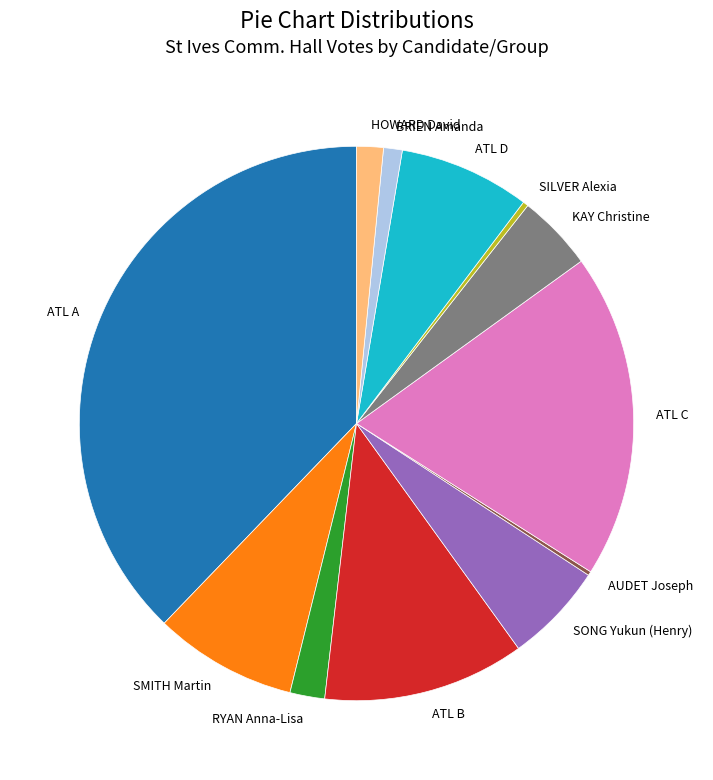

Between SONG Yukun (Henry) and SMITH Martin, which is larger?

SMITH Martin